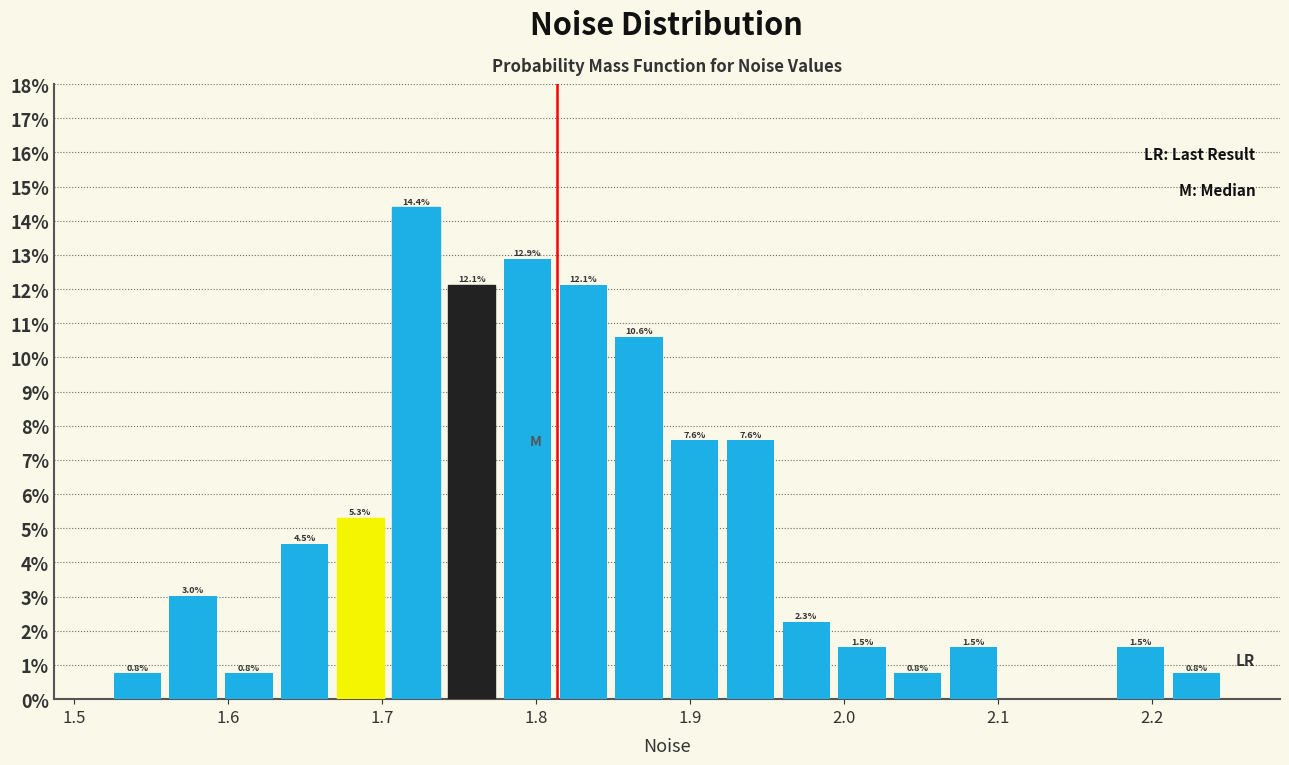

Around what value on the x-axis is the tallest bar? Give the approximate position of its centre, as read against the axis.

1.72